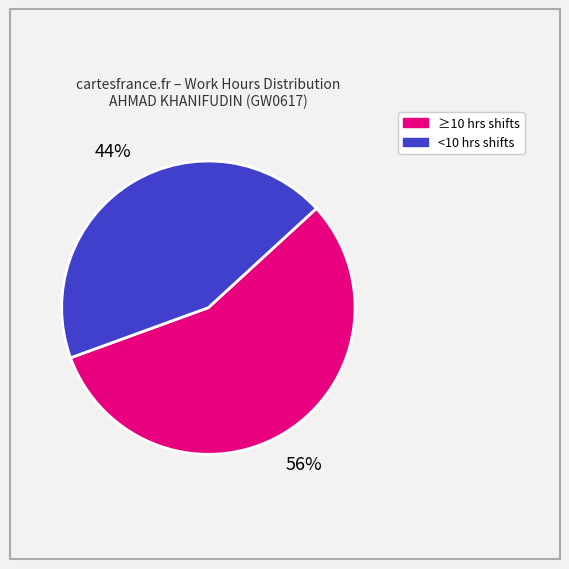

Is there any slice that represents more than half of the pie?

Yes